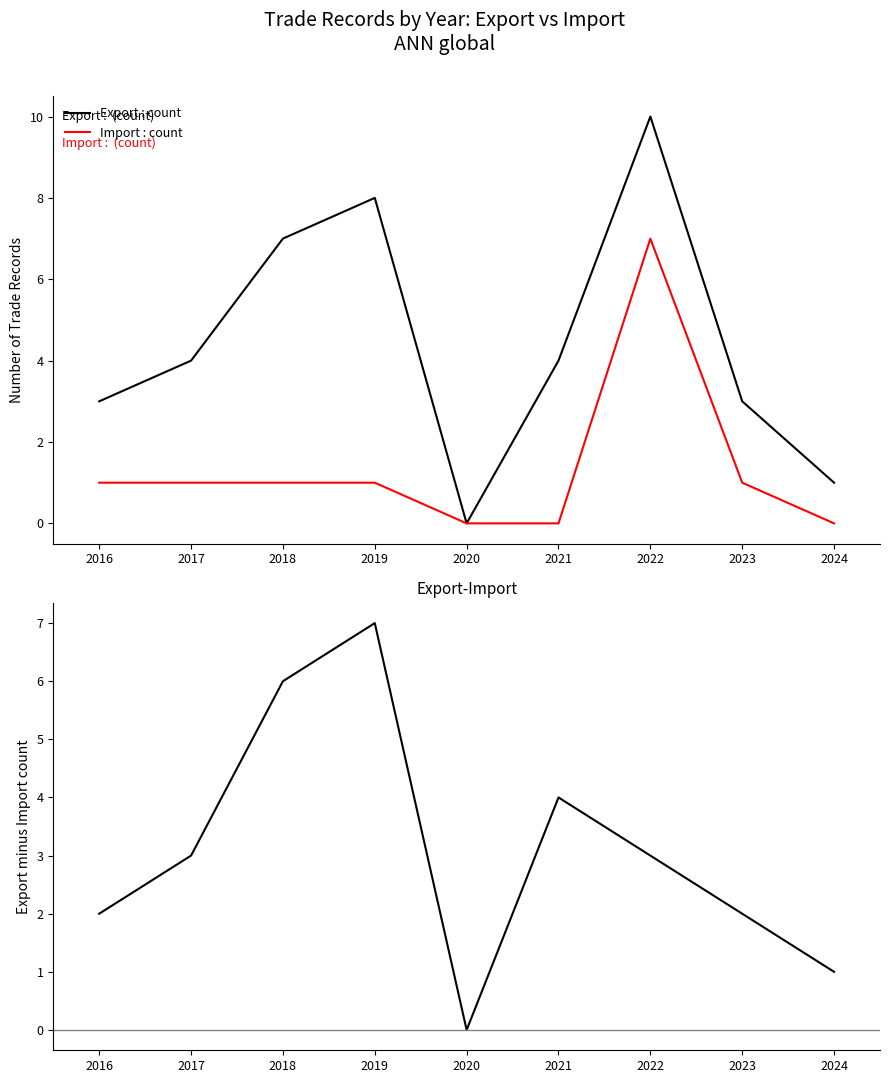

Reading left to right, transcribe all the data shown in this chart.

Export : count: 2016=3	2017=4	2018=7	2019=8	2020=0	2021=4	2022=10	2023=3	2024=1
Import : count: 2016=1	2017=1	2018=1	2019=1	2020=0	2021=0	2022=7	2023=1	2024=0
Export minus Import: 2016=2	2017=3	2018=6	2019=7	2020=0	2021=4	2022=3	2023=2	2024=1